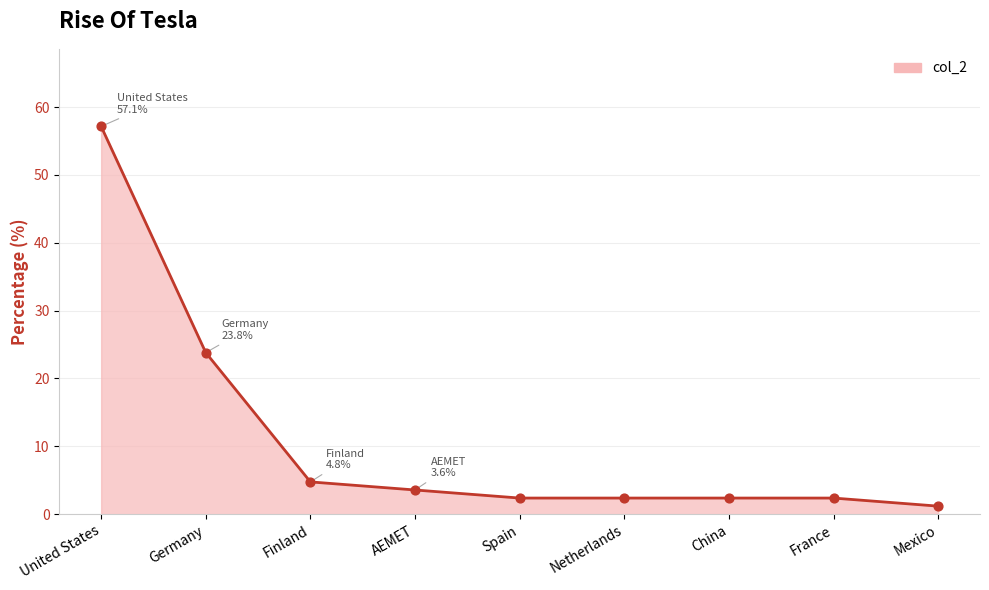

What is the change in value from Germany to China?

-21.4